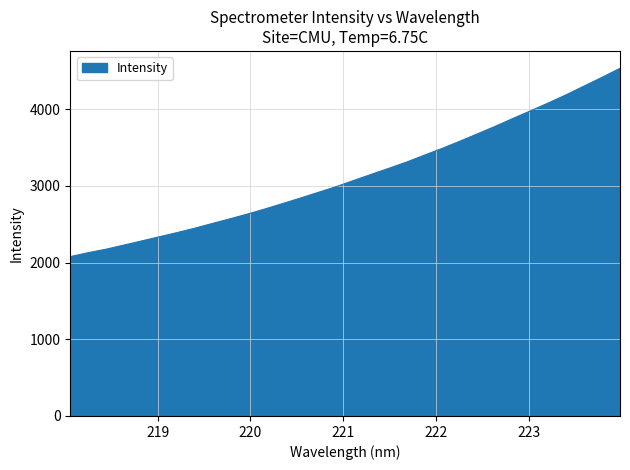

What is the minimum value shown in the chart?

2078.6